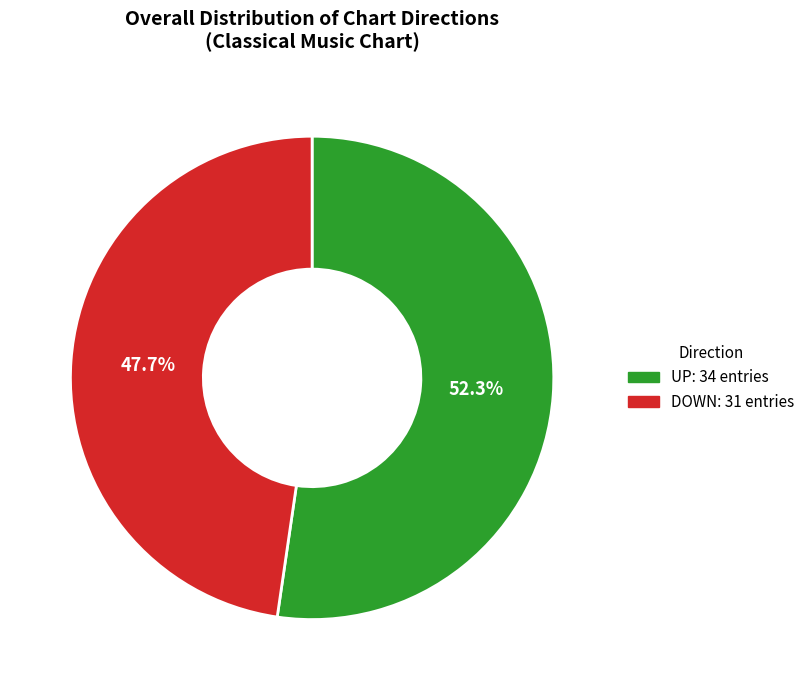

Is there any slice that represents more than half of the pie?

Yes